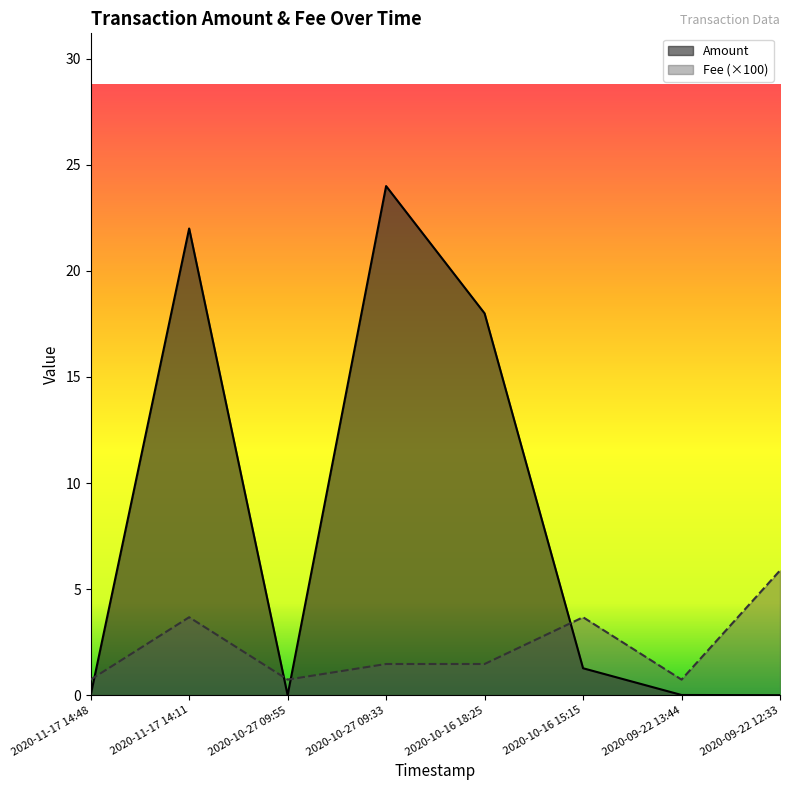

Which series has the largest total across all categories?

Amount